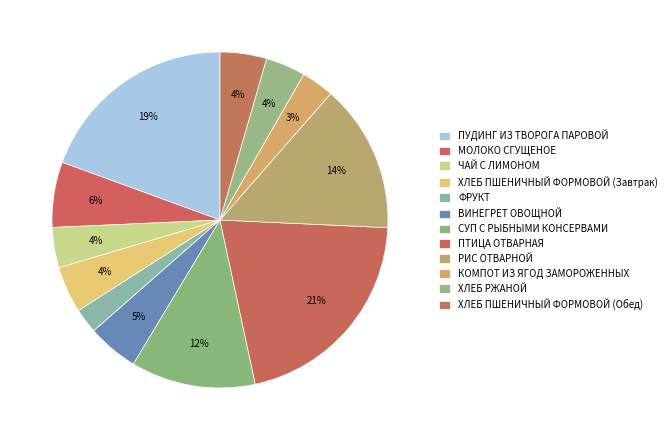

To the nearest percent, what portion does ХЛЕБ ПШЕНИЧНЫЙ ФОРМОВОЙ (Завтрак) represent?

4%